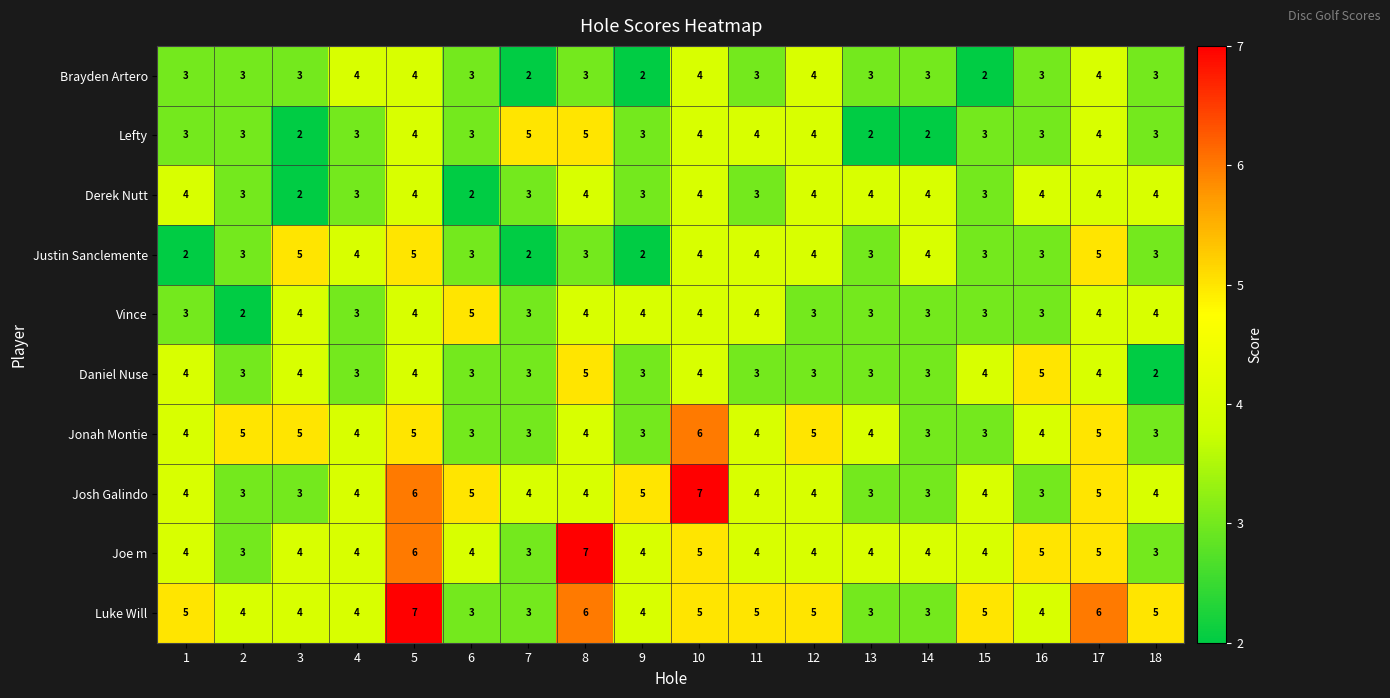

What is the maximum value shown in the chart?

7